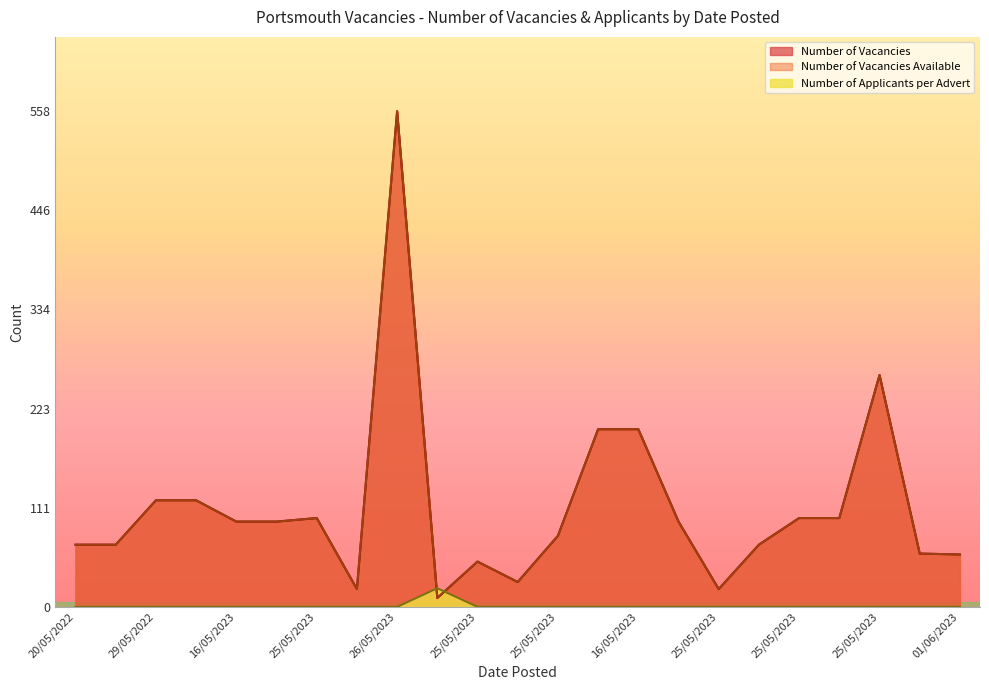

What is the difference between the highest and lowest values at 25/05/2023?

70